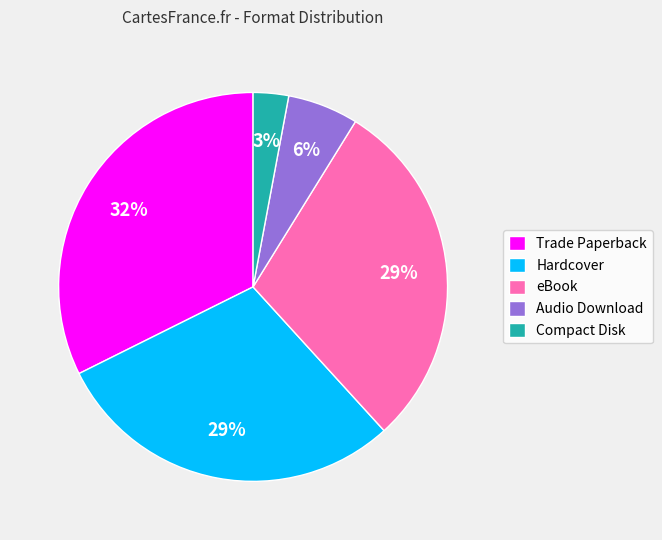

Do Compact Disk and Audio Download together represent more than half of the pie?

No